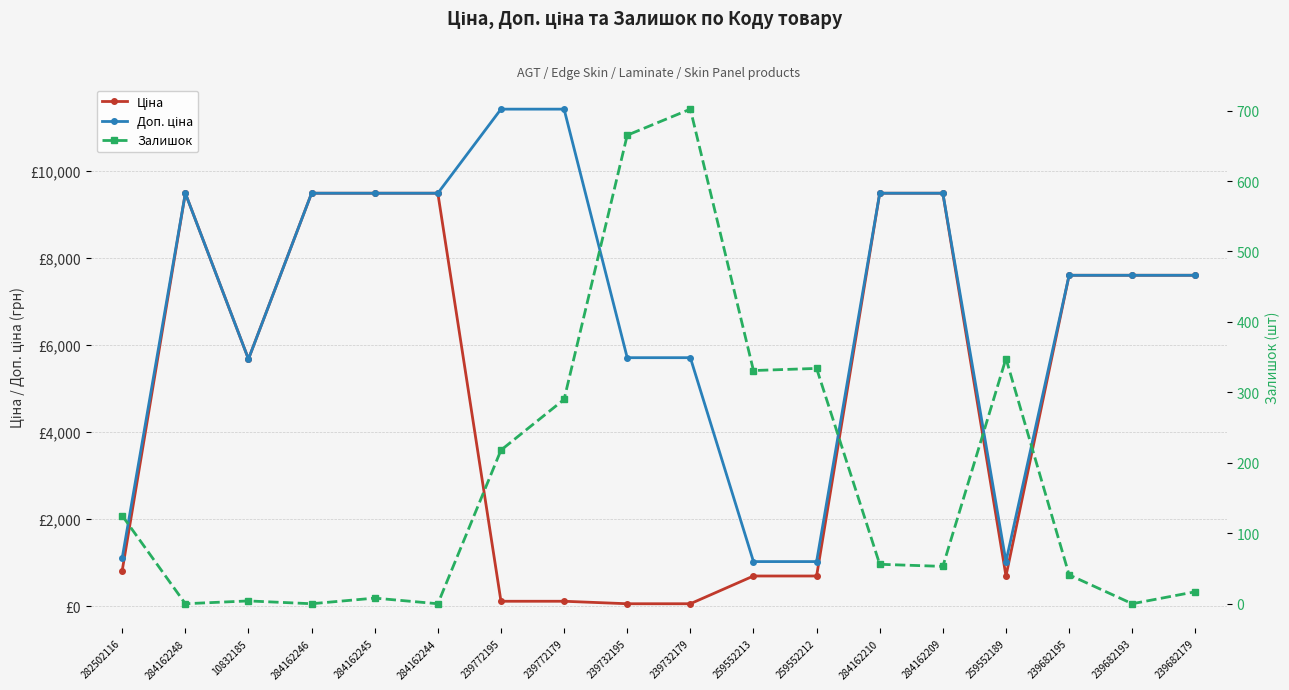

True or false: Ціна has a value of 57.0 at 239732195.

True